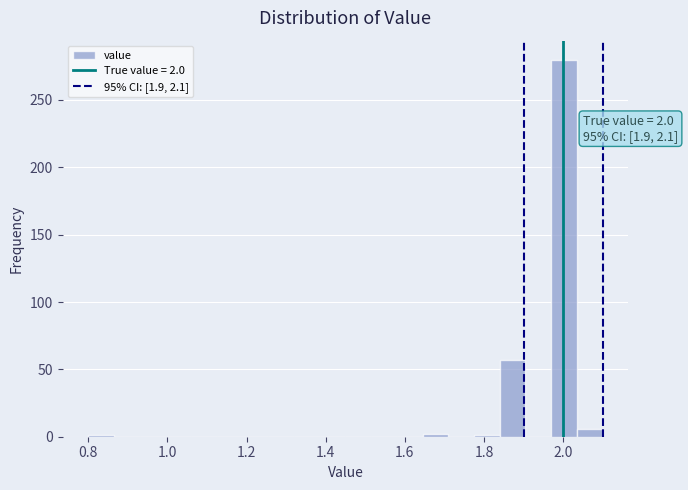

Around what value on the x-axis is the tallest bar? Give the approximate position of its centre, as read against the axis.

2.00